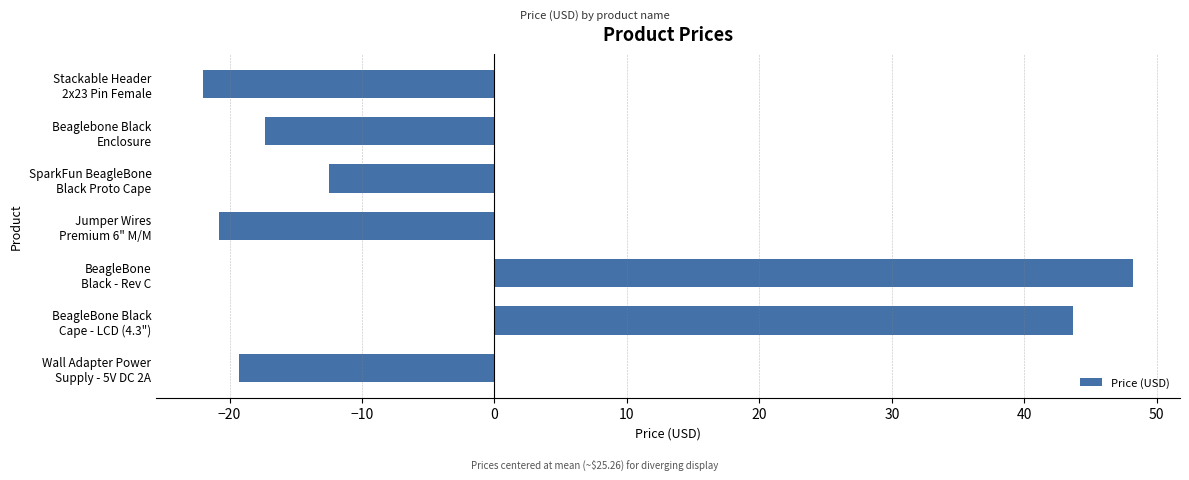

List the labels in order of value, largest first.

BeagleBone
Black - Rev C, BeagleBone Black
Cape - LCD (4.3"), SparkFun BeagleBone
Black Proto Cape, Beaglebone Black
Enclosure, Wall Adapter Power
Supply - 5V DC 2A, Jumper Wires
Premium 6" M/M, Stackable Header
2x23 Pin Female